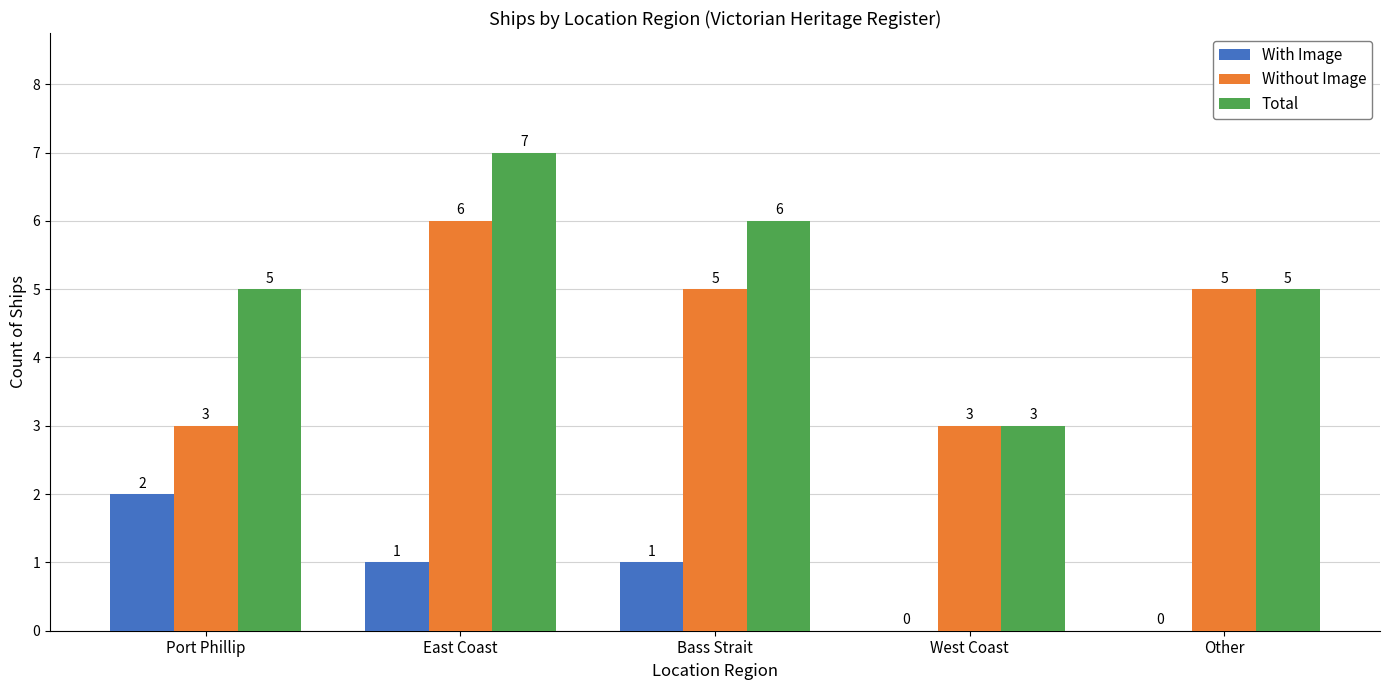

Reading left to right, transcribe all the data shown in this chart.

With Image: Port Phillip=2	East Coast=1	Bass Strait=1	West Coast=0	Other=0
Without Image: Port Phillip=3	East Coast=6	Bass Strait=5	West Coast=3	Other=5
Total: Port Phillip=5	East Coast=7	Bass Strait=6	West Coast=3	Other=5